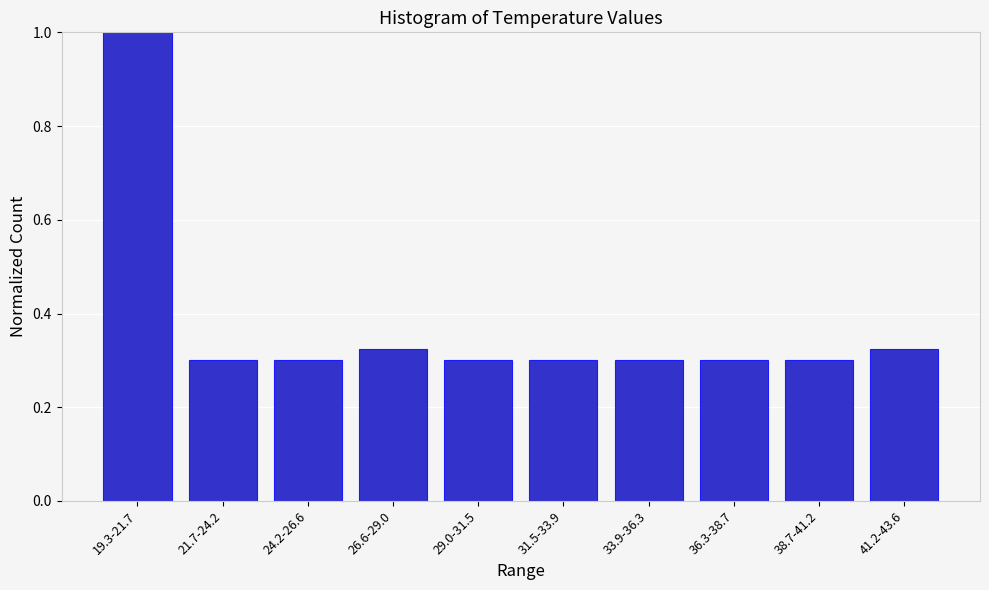

What is the label of the 2nd bar from the left?

21.7-24.2